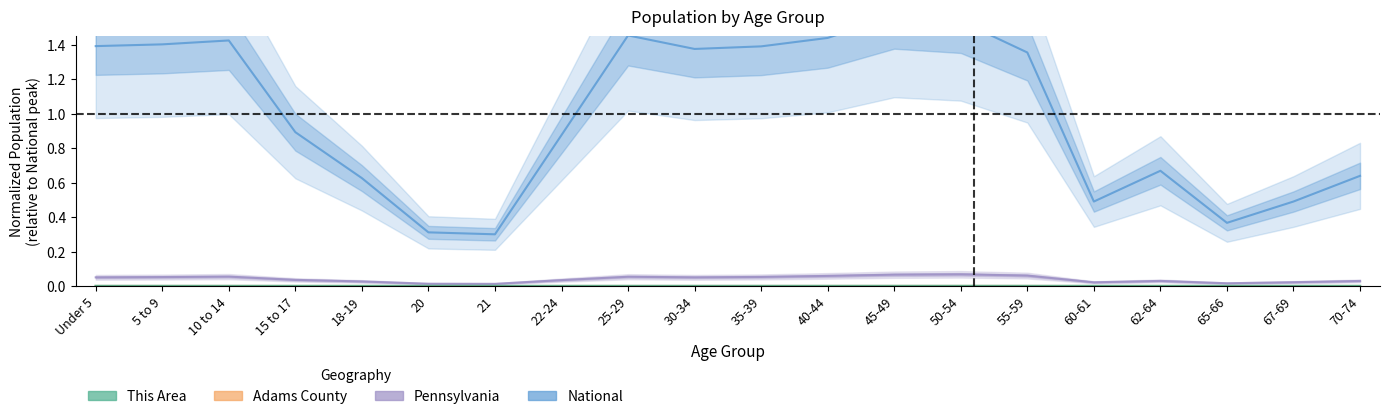

What is the difference between the second highest and minimum values in the Pennsylvania series?

0.1